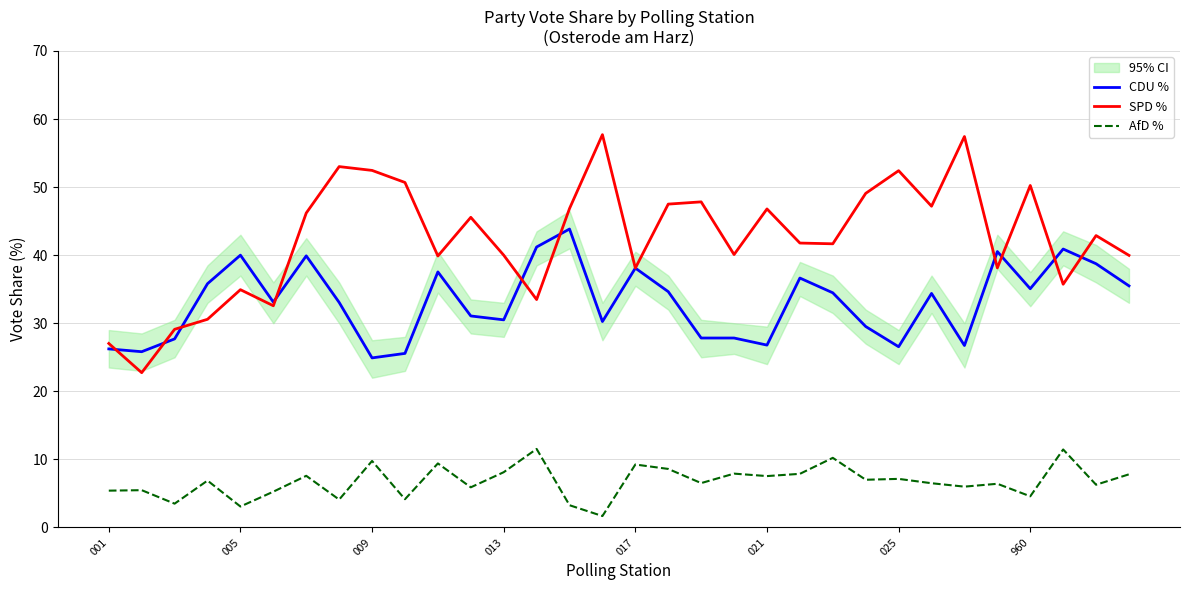

Count the number of categories in the chart.

32